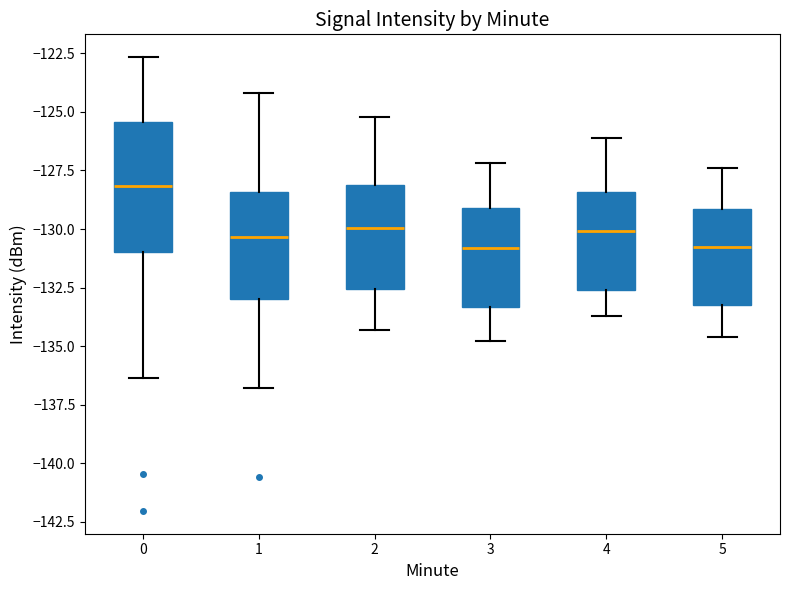

Reading left to right, transcribe this box plot: for each box, give where its median line is, the range the box spans, and where its two whiskers end, as read against the y-axis. The values are not printed on the chart, so give them approximately, as read against the axis.

0: median -128.0, box -131.0 to -125.5, whiskers -136.5 to -122.5
1: median -130.5, box -133.0 to -128.5, whiskers -137.0 to -124.0
2: median -130.0, box -132.5 to -128.0, whiskers -134.5 to -125.0
3: median -131.0, box -133.5 to -129.0, whiskers -135.0 to -127.0
4: median -130.0, box -132.5 to -128.5, whiskers -133.5 to -126.0
5: median -130.5, box -133.0 to -129.0, whiskers -134.5 to -127.5